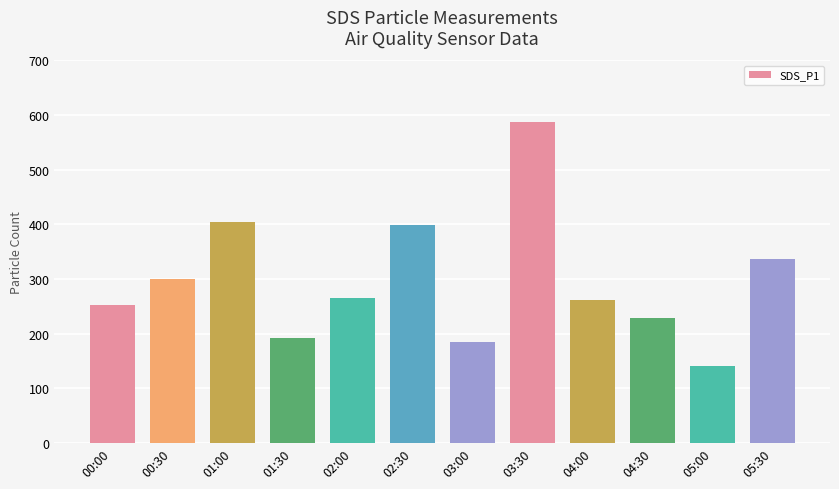

Reading right to left, extract all data points from this chart.

335.6	140.0	228.8	262.2	586.7	184.7	399.2	265.0	191.8	404.4	300.6	253.0